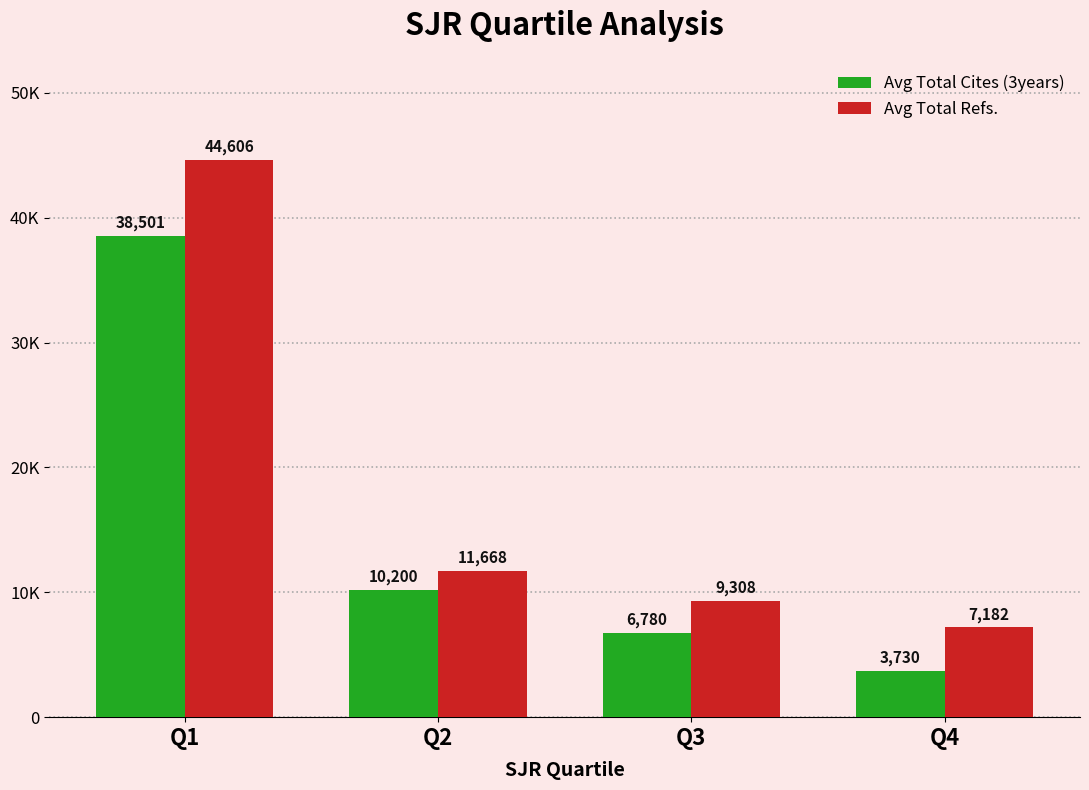

Rank the series at Q1 from lowest to highest value.

Avg Total Cites (3years), Avg Total Refs.